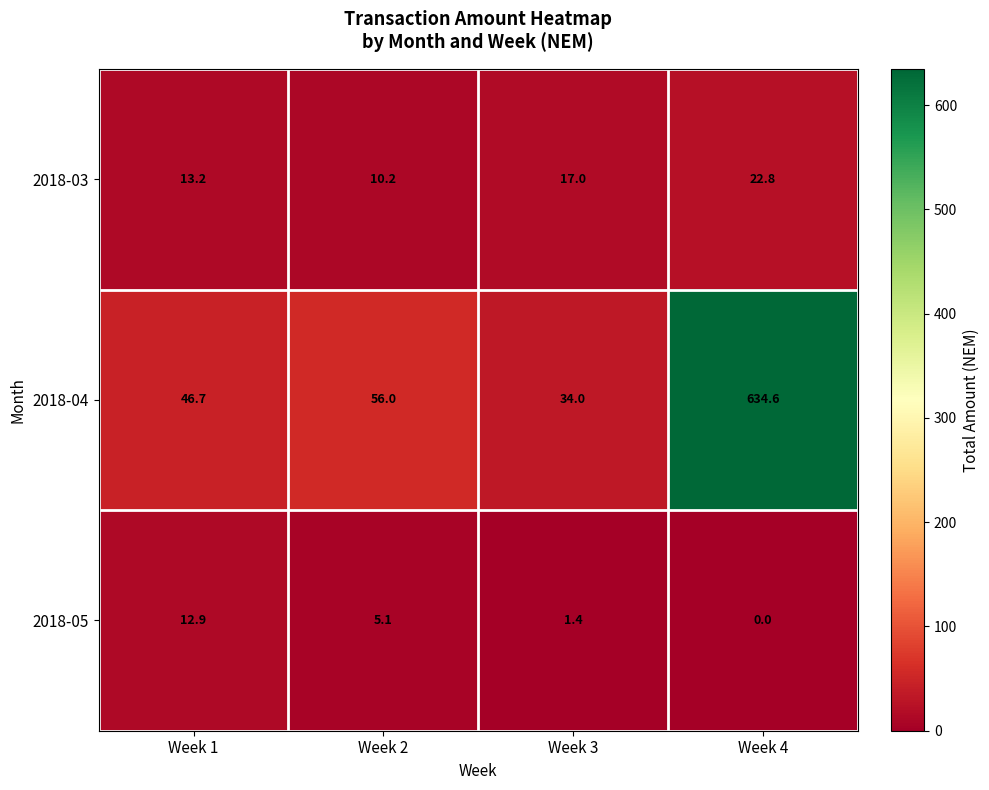

How many distinct data groups are displayed?

3